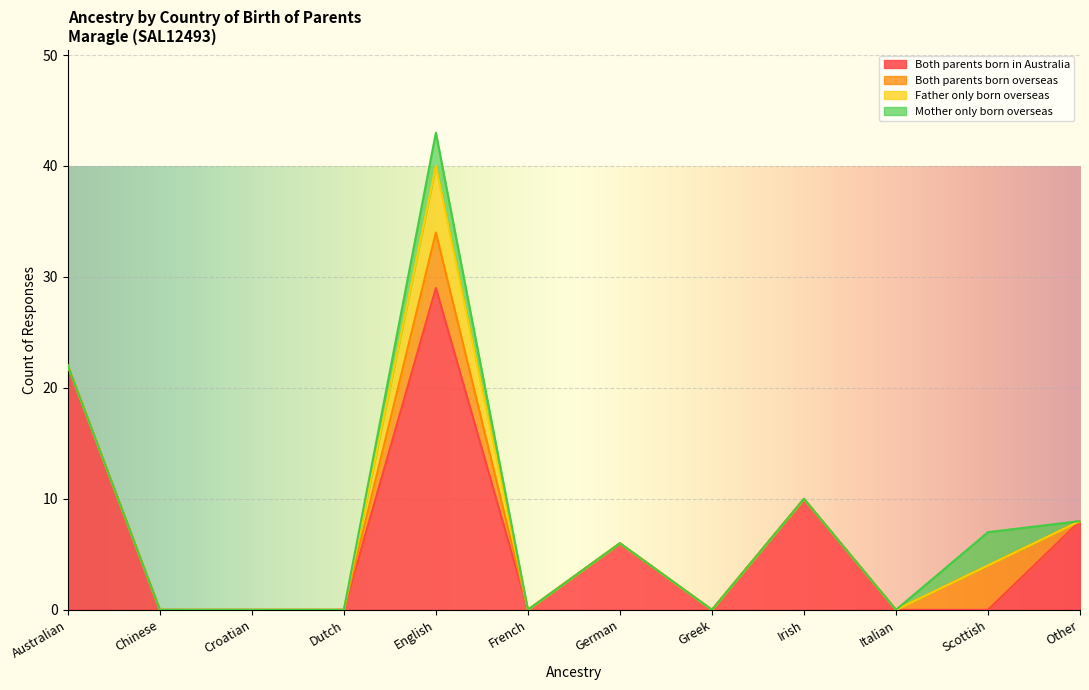

What is the label of the 9th point from the right?

Dutch